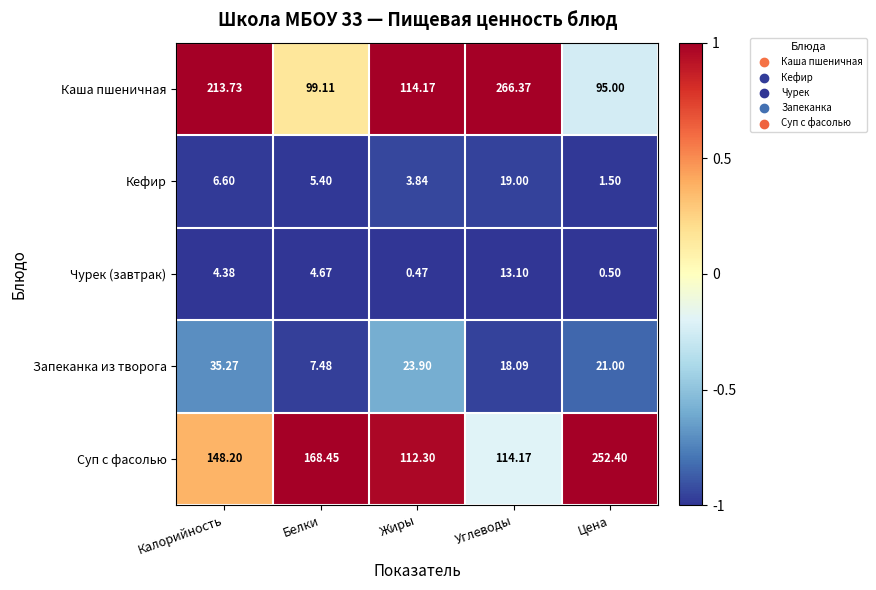

Which series has the largest range (max minus min)?

Каша пшеничная